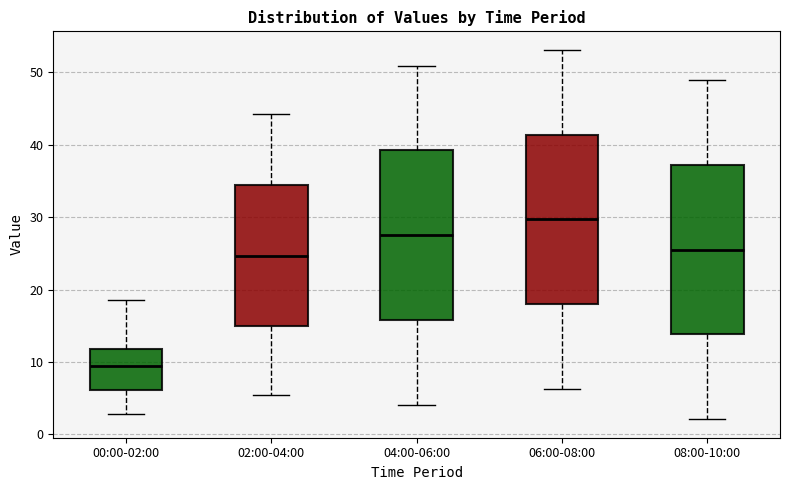

Which box's median line is the lowest?

00:00-02:00